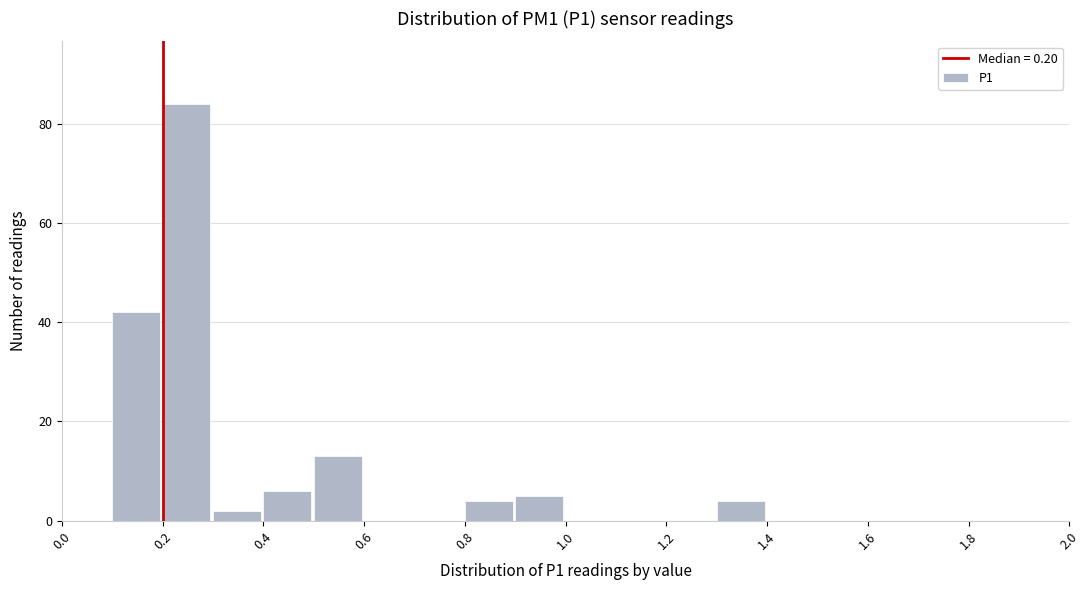

Reading left to right, transcribe this chart: for each bar, give the range it covers on the x-axis and its height. The values are not printed on the chart, so give them approximately, as read against the axis.

0.0 to 0.1: 0
0.1 to 0.2: 42
0.2 to 0.3: 84
0.3 to 0.4: 2
0.4 to 0.5: 6
0.5 to 0.6: 14
0.6 to 0.7: 0
0.7 to 0.8: 0
0.8 to 0.9: 4
0.9 to 1.0: 6
1.0 to 1.1: 0
1.1 to 1.2: 0
1.2 to 1.3: 0
1.3 to 1.4: 4
1.4 to 1.5: 0
1.5 to 1.6: 0
1.6 to 1.7: 0
1.7 to 1.8: 0
1.8 to 1.9: 0
1.9 to 2.0: 0